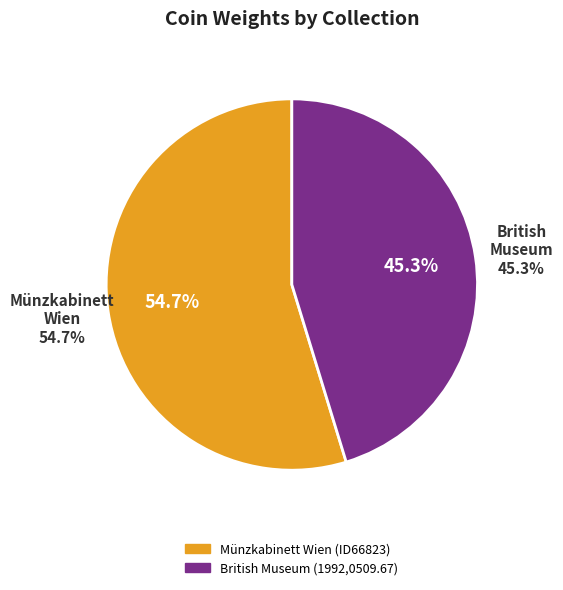

Which slice is the smallest?

British Museum (1992,0509.67)